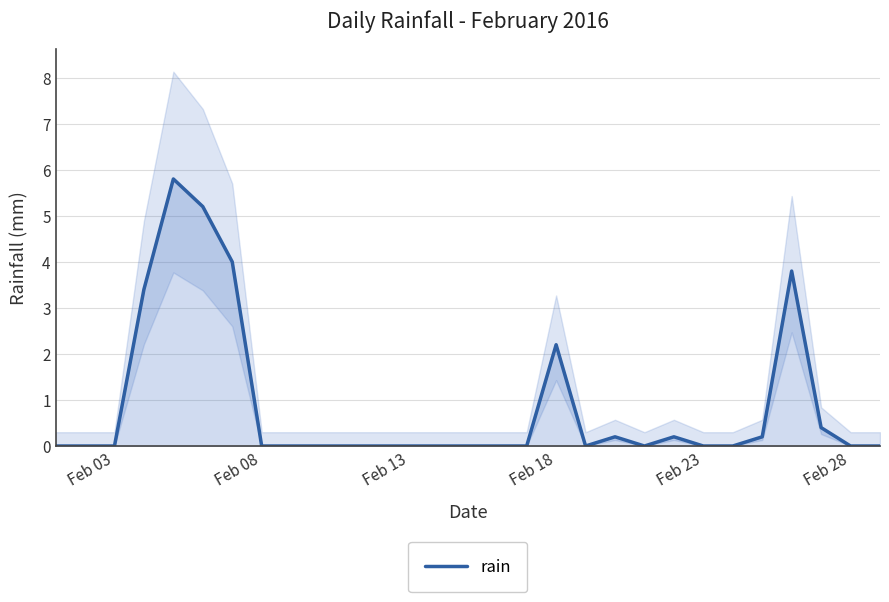

Does the chart display data point markers on the line(s)?

No